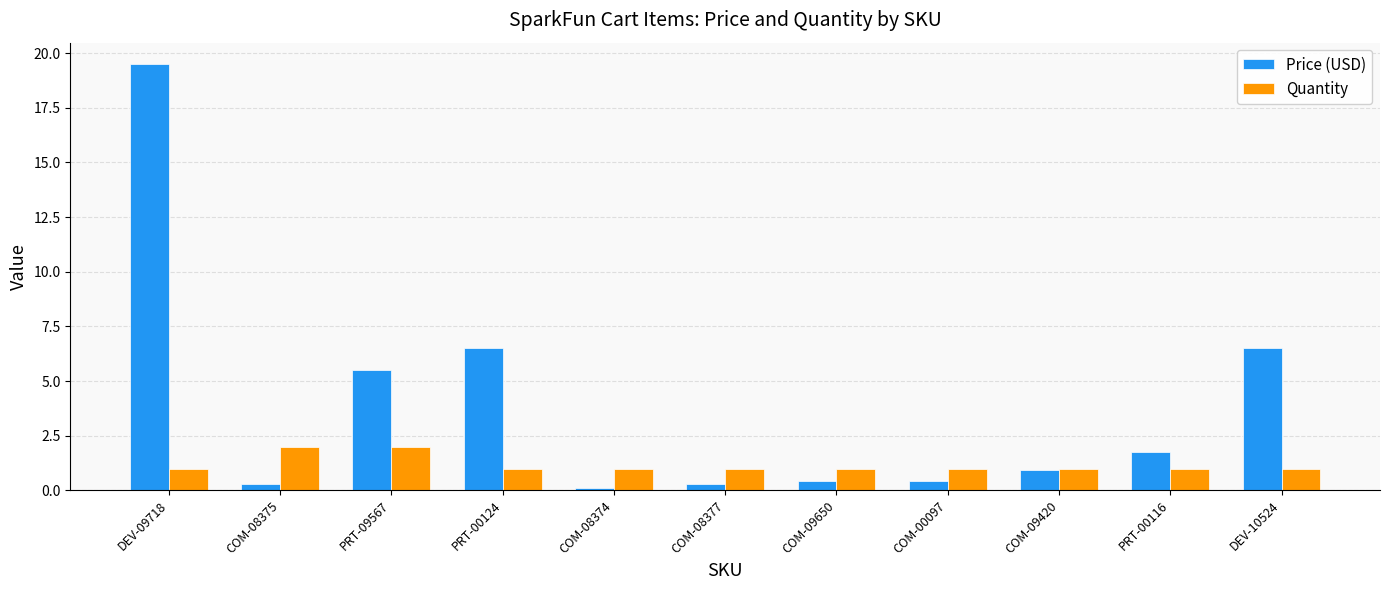

What is the difference between the maximum and minimum values in the Quantity series?

1.0